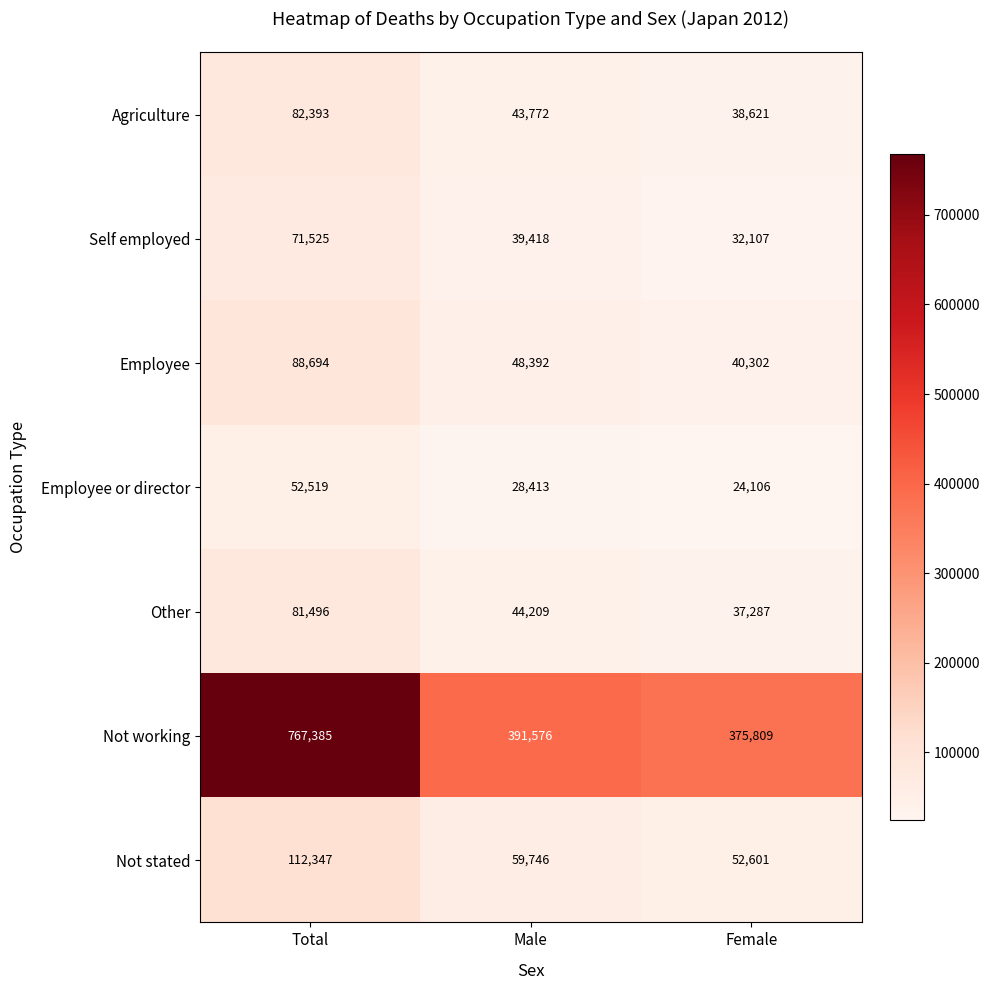

The value of Self employed at Male is 39418. True or false?

True